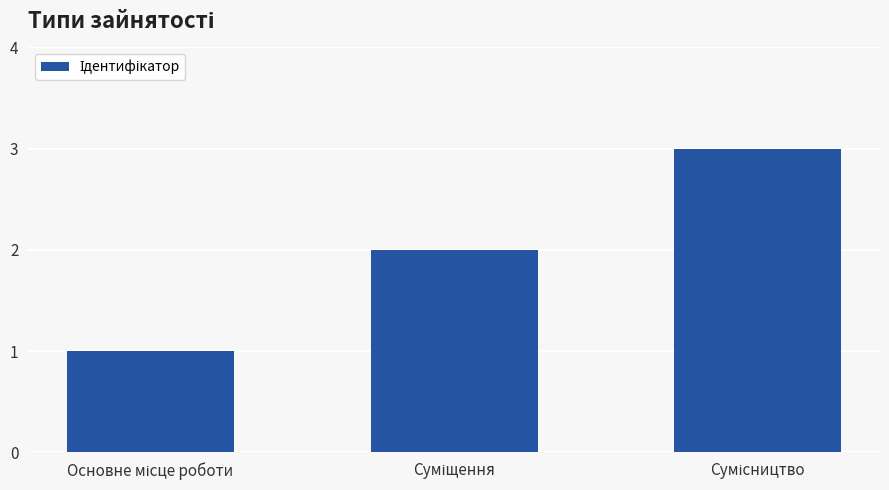

What is the sum of all values?

6